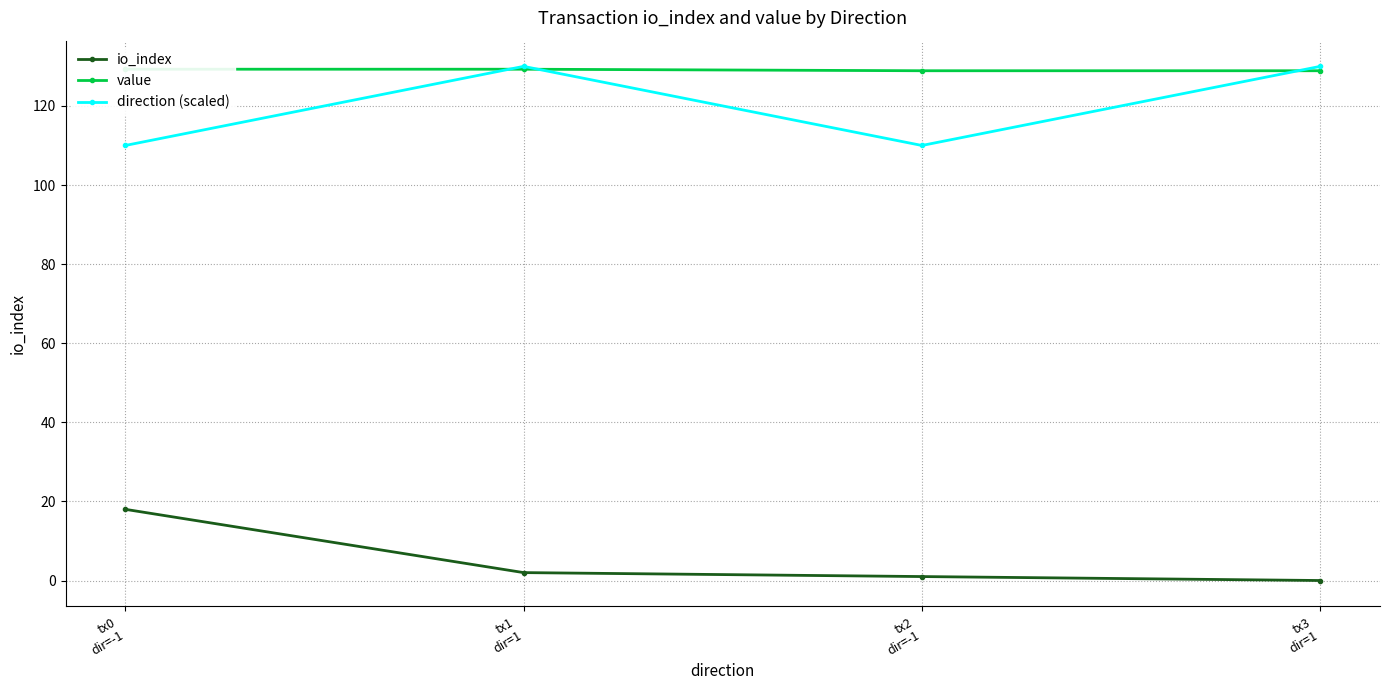

List the labels in order of direction (scaled) value, largest first.

tx1
dir=1, tx3
dir=1, tx0
dir=-1, tx2
dir=-1